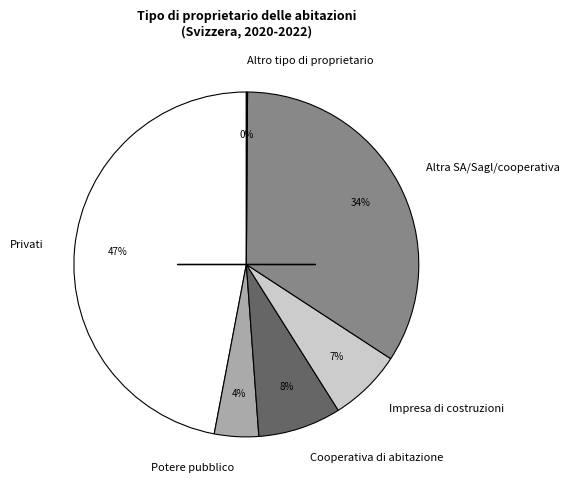

What percentage is the Potere pubblico slice, to the nearest percent?

4%